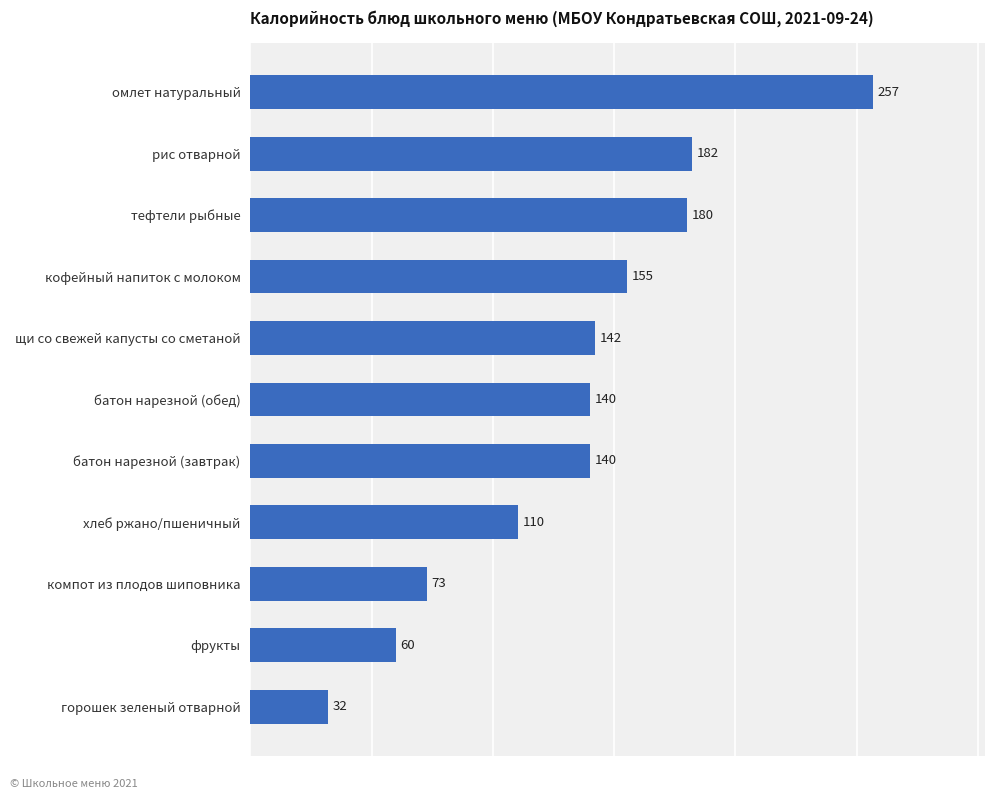

The chart shows a value of 32.0 at горошек зеленый отварной. True or false?

True